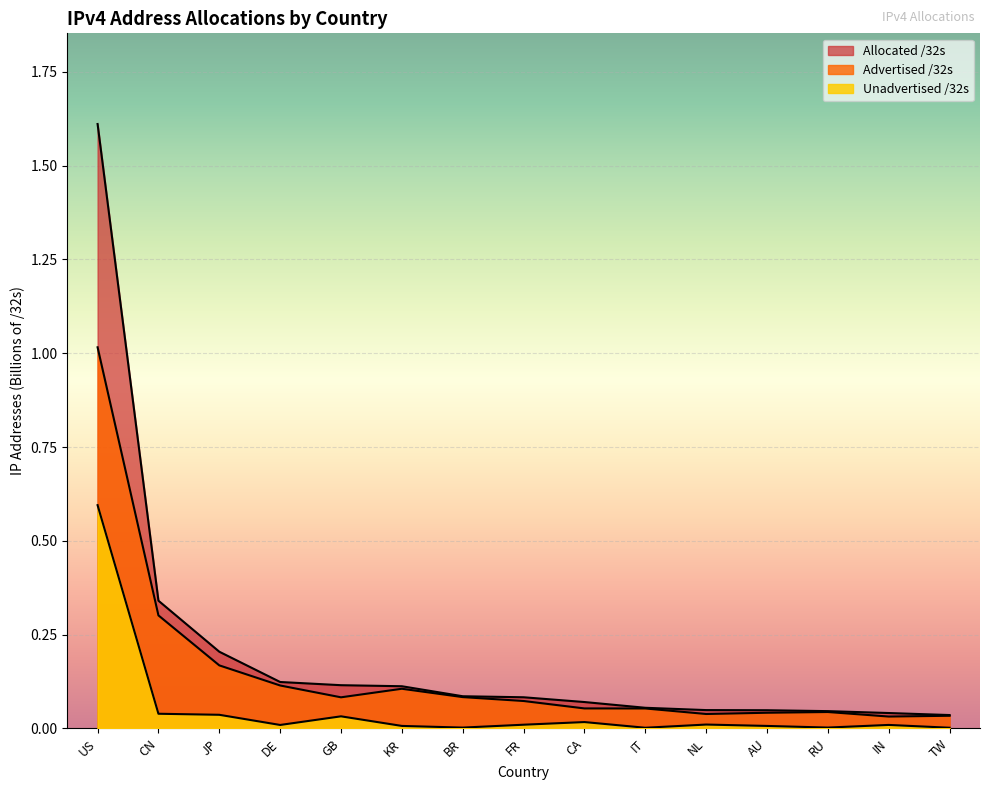

True or false: Advertised /32s and Allocated /32s cross at least once.

False